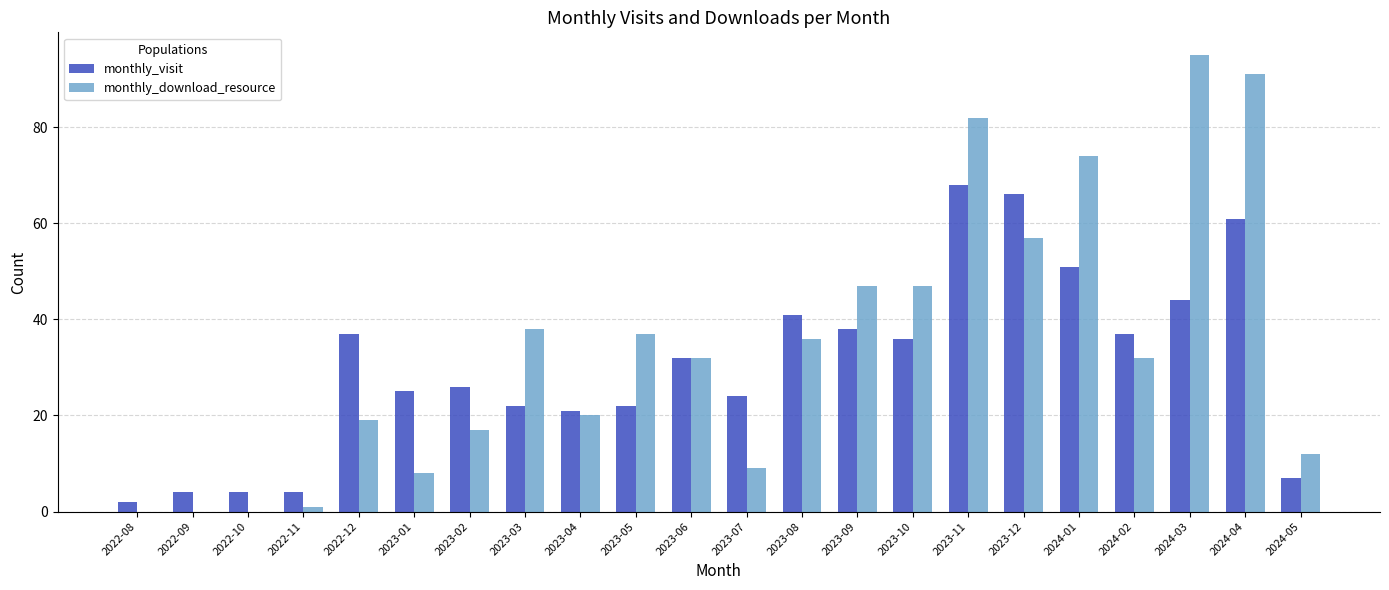

How many groups of bars are there?

22